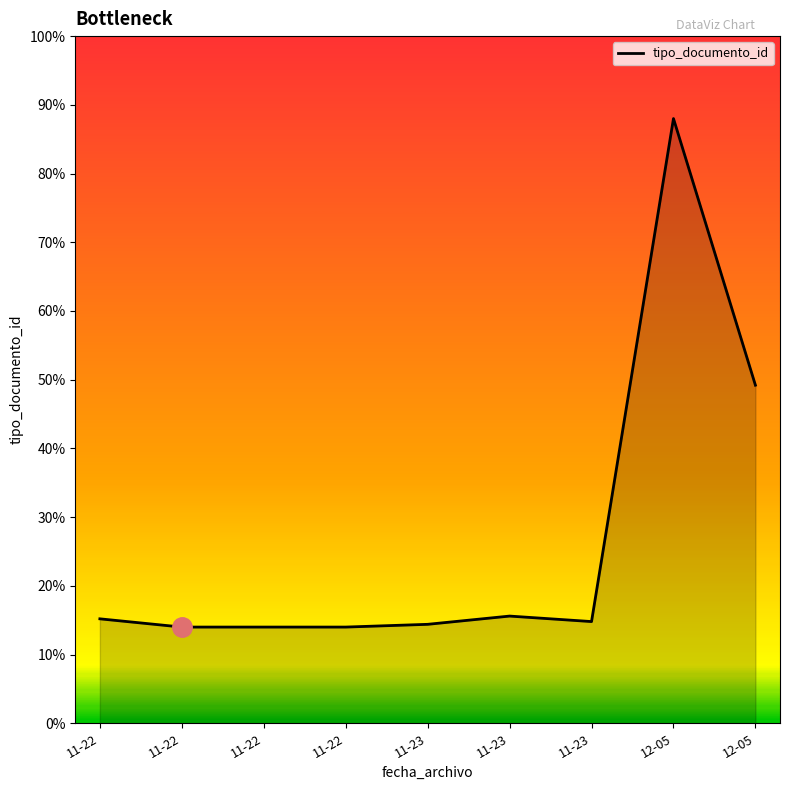

Does the chart have visible grid lines?

No